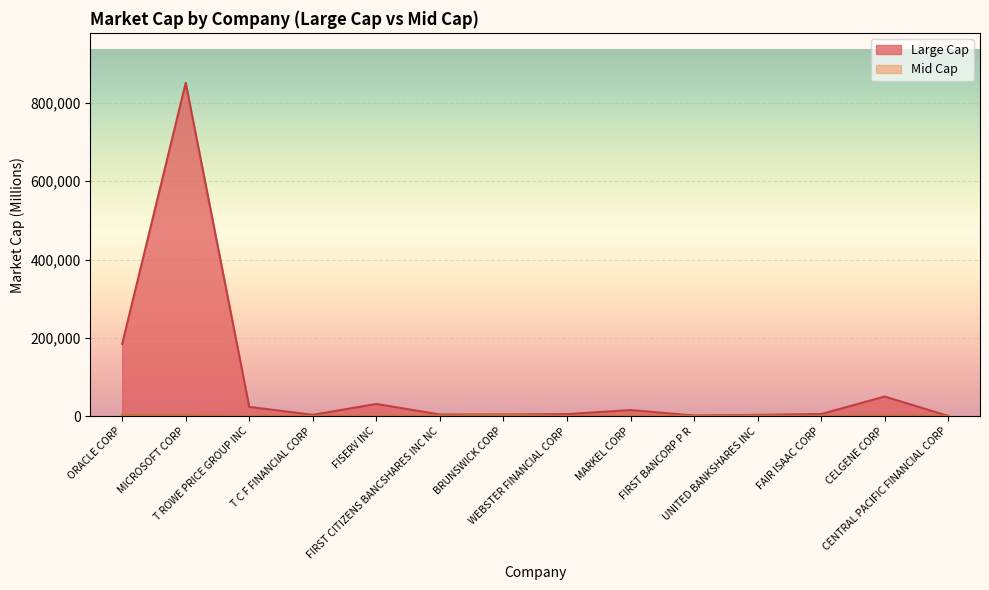

What is the approximate value at UNITED BANKSHARES INC?

3732.2